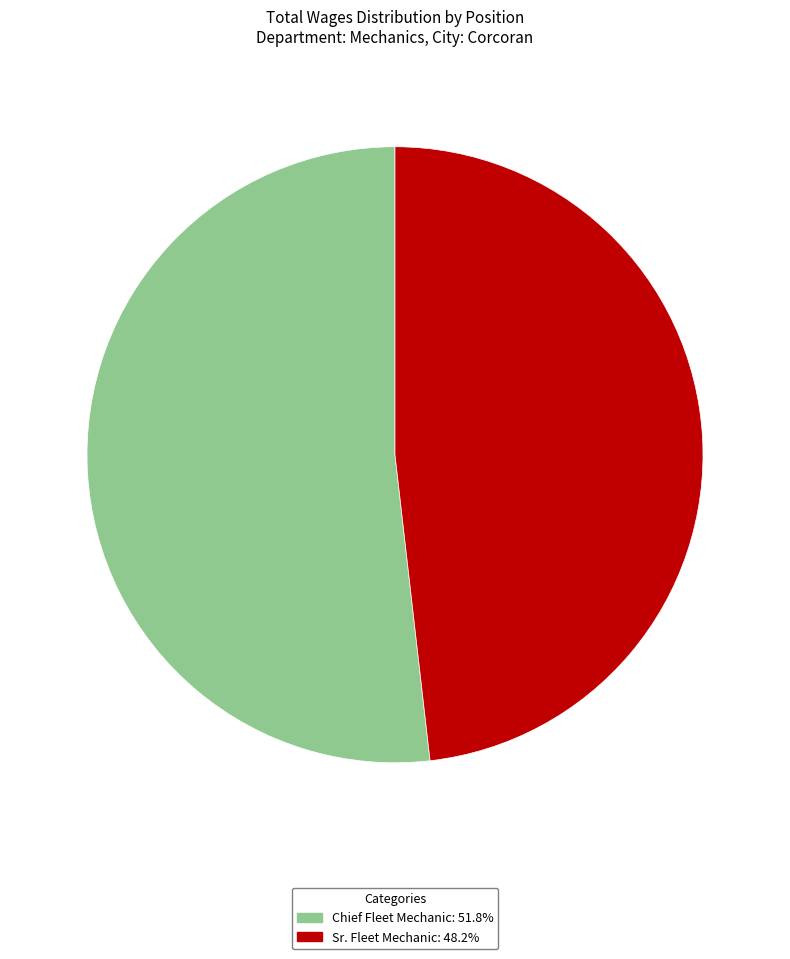

What is the majority slice?

Chief Fleet Mechanic